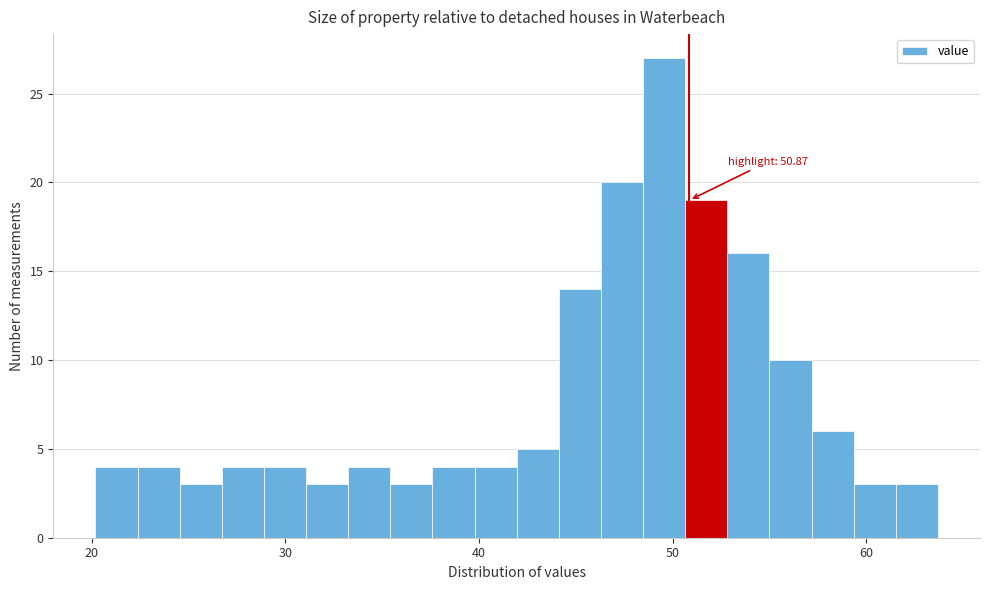

Read against the x-axis, roughly where is the centre of the tallest bar?

50